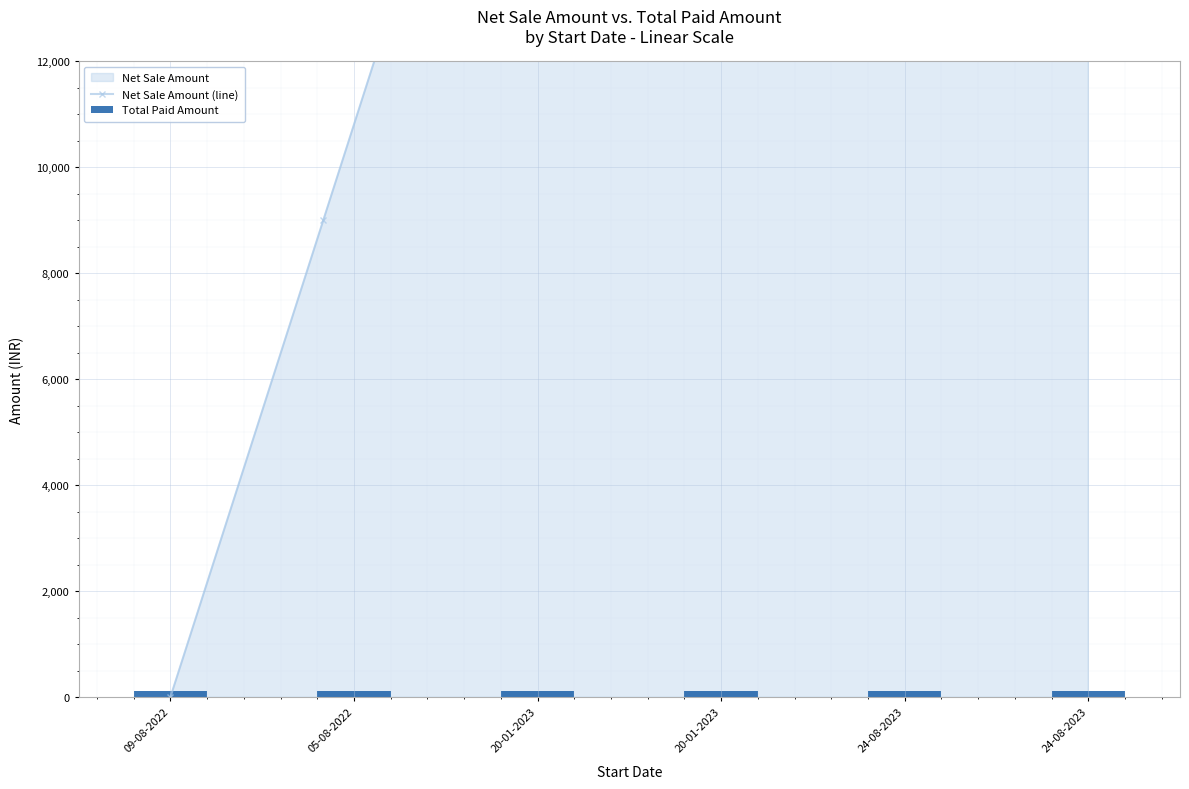

Read the value at 24-08-2023.

125.0